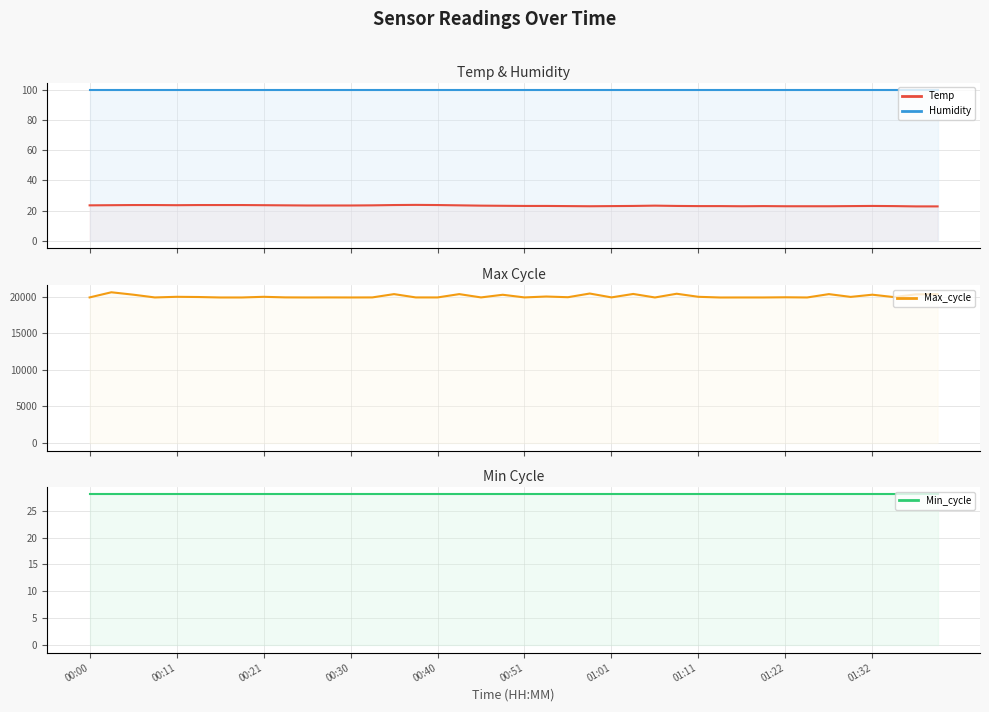

Which series has the largest range (max minus min)?

Max_cycle (line)